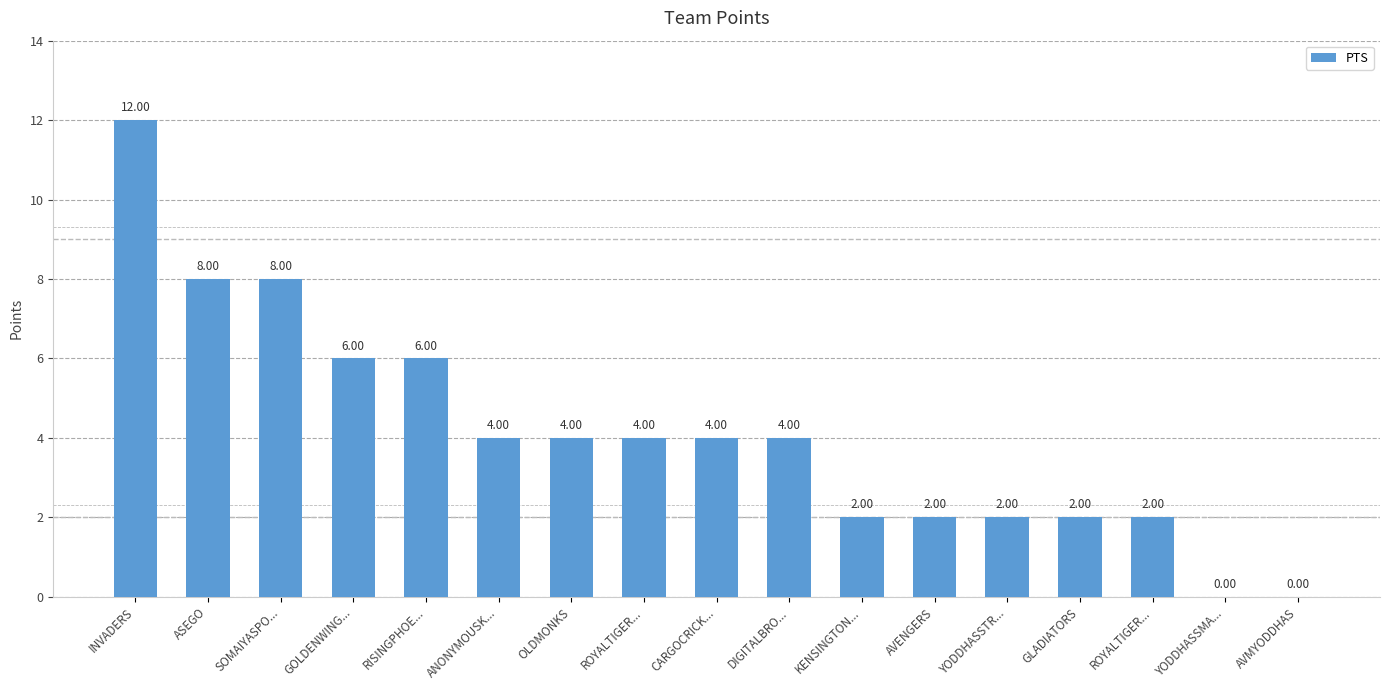

What is the average value?

4